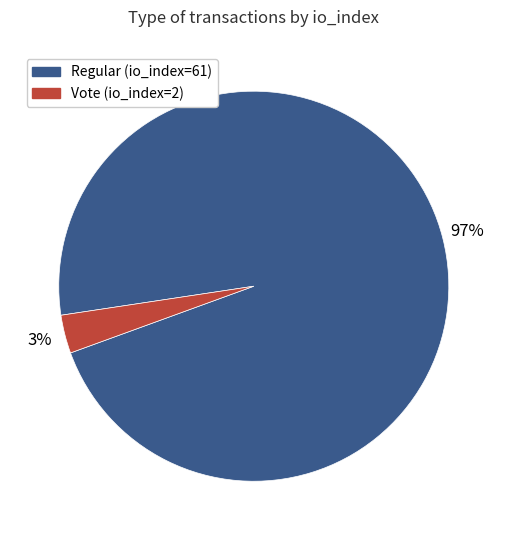

To the nearest percent, what is the combined percentage of Regular (io_index=61) and Vote (io_index=2)?

100%